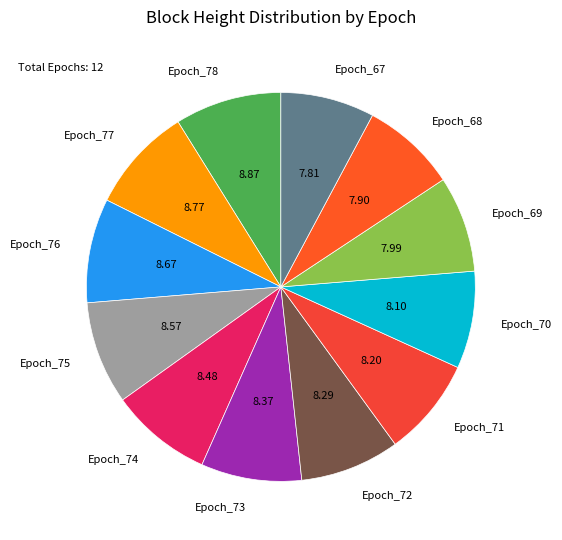

True or false: Epoch_74 accounts for 8% of the total.

True